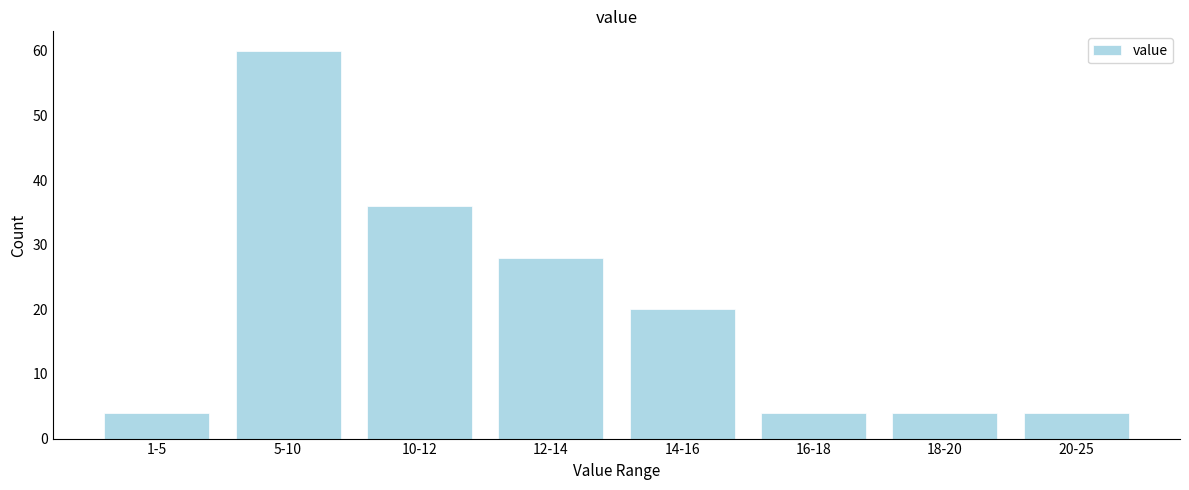

Reading right to left, what are all the values shown in this chart?

20-25=4	18-20=4	16-18=4	14-16=20	12-14=28	10-12=36	5-10=60	1-5=4